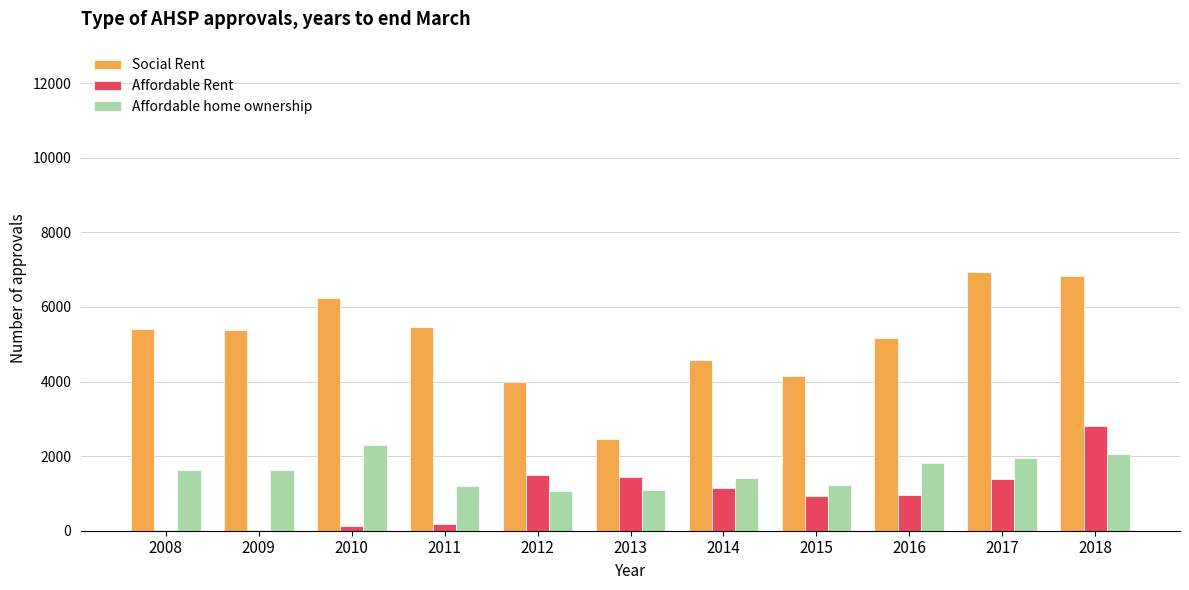

How many distinct data groups are displayed?

3